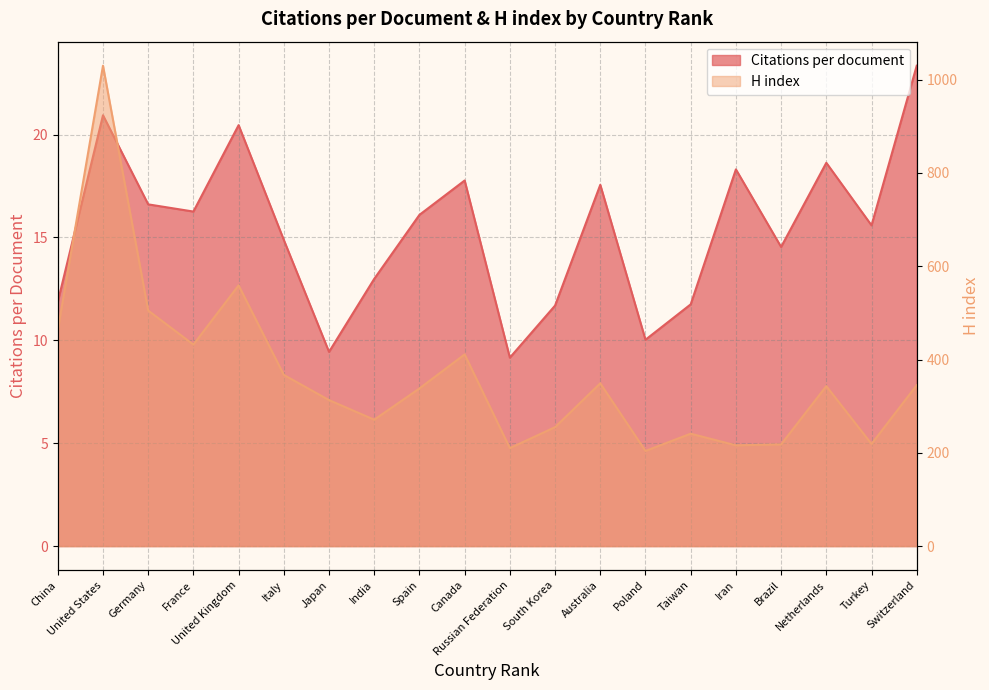

At which label does H index first exceed 343?

China